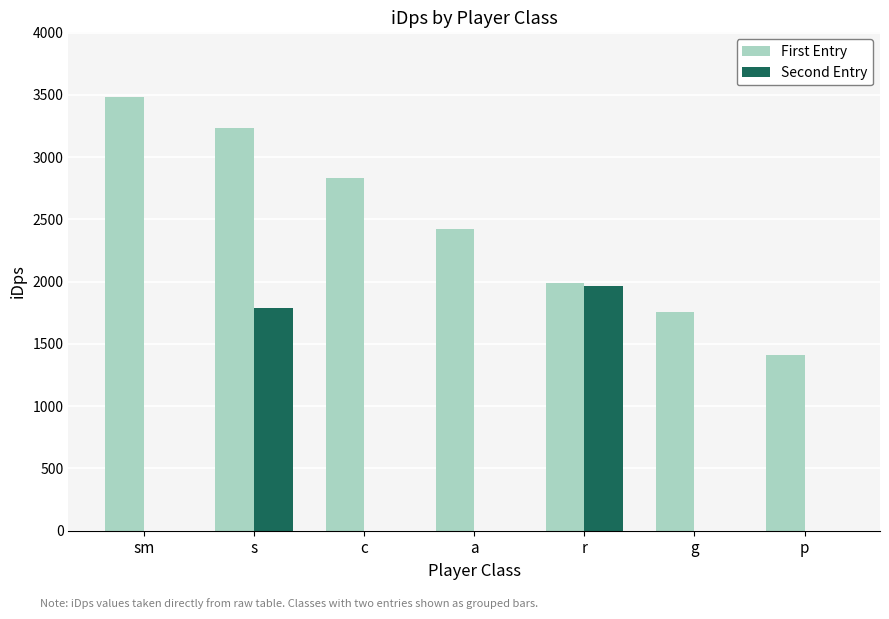

What is the maximum value for First Entry?

3480.4